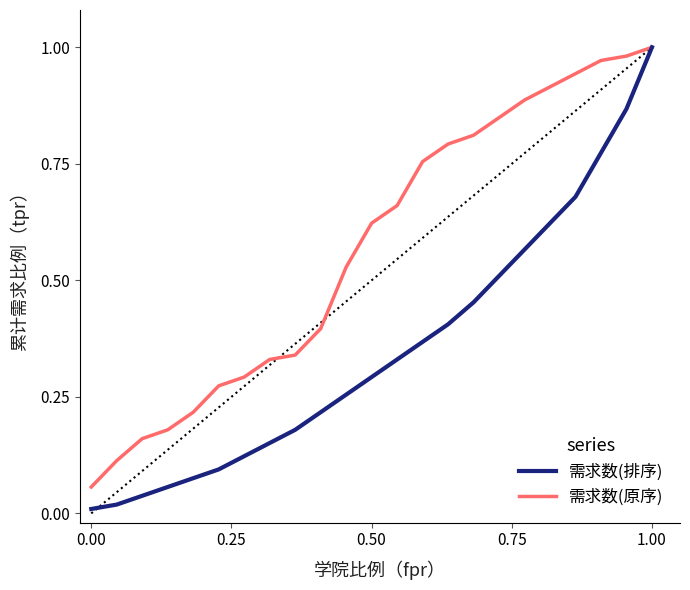

Rank the series by their average value, from highest to lowest.

需求数(原序), 需求数(排序)